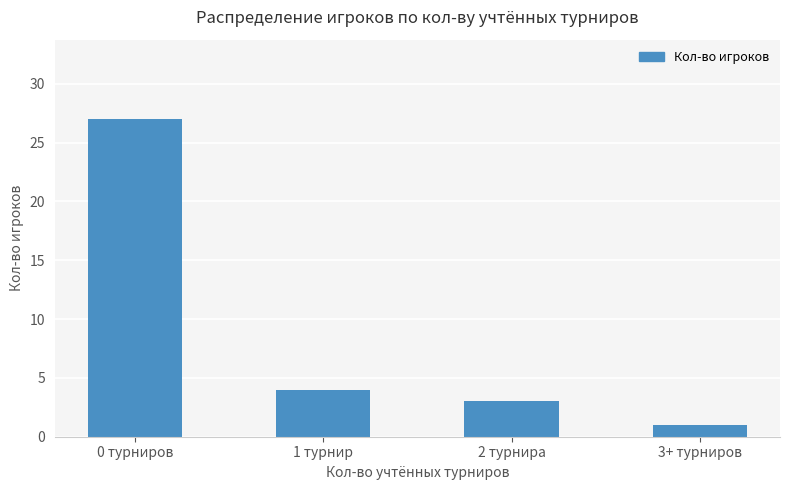

Reading left to right, transcribe all the data shown in this chart.

27	4	3	1